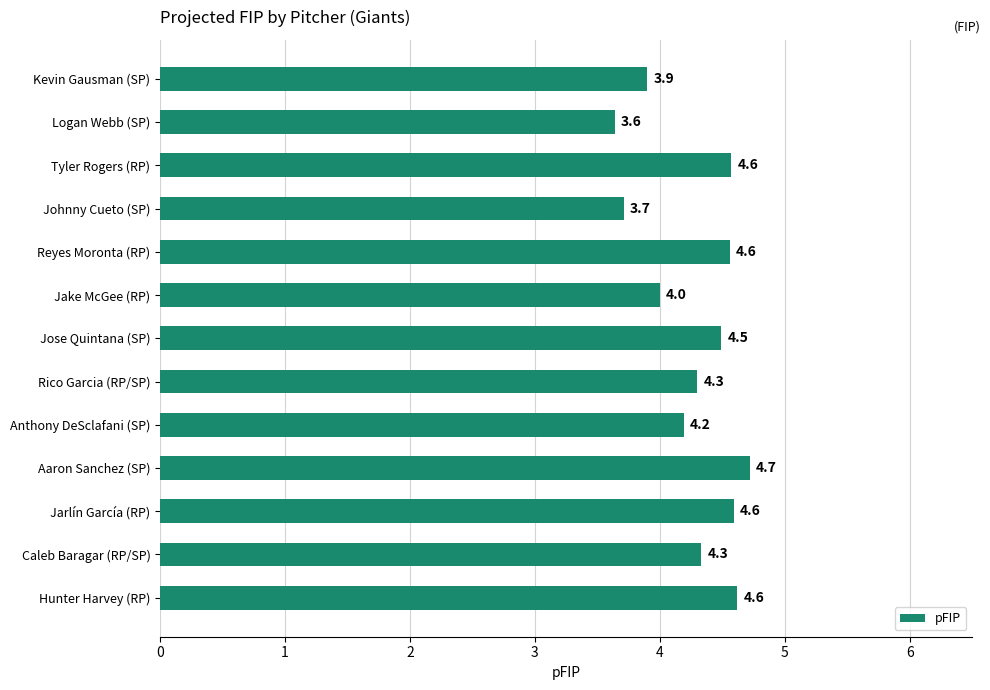

The value at Jarlín García (RP) is 4.6. True or false?

True